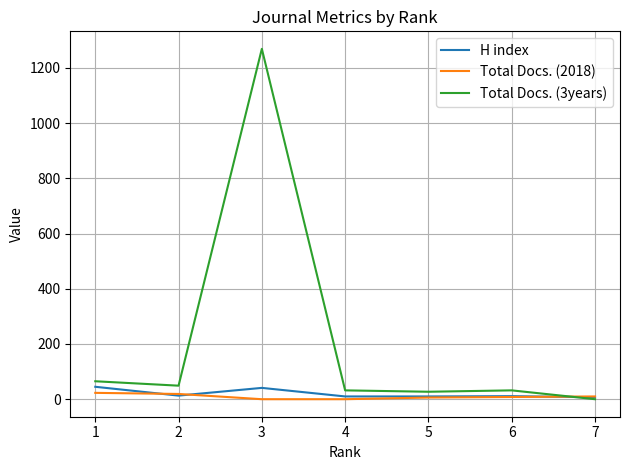

Is the value of Total Docs. (3years) at 2 greater than the value of H index at 5?

Yes